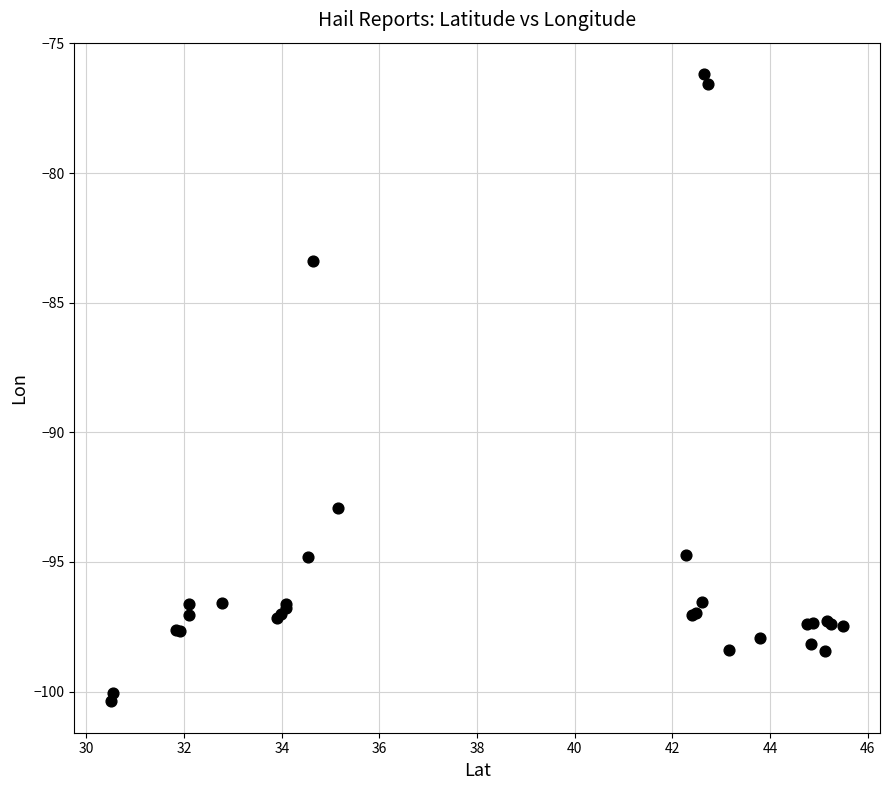

What Y value in the scatter plot is closest to -88?

-83.4